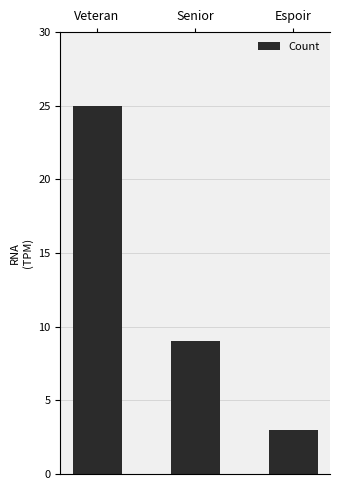

Rank the categories by value from highest to lowest.

Veteran, Senior, Espoir